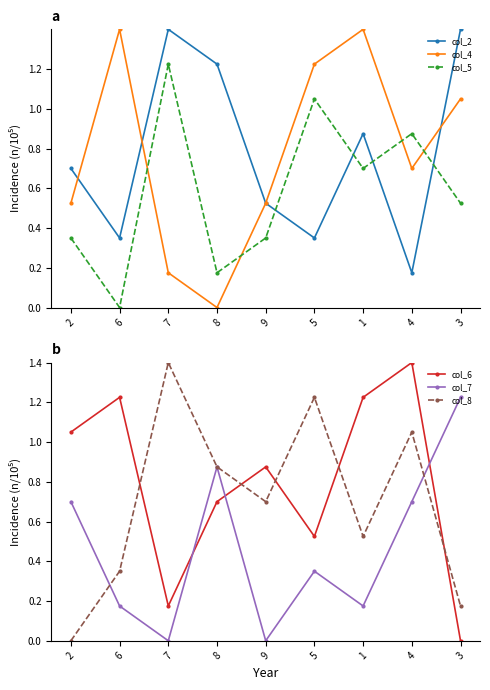

What is the total value across all series at 4?

4.9